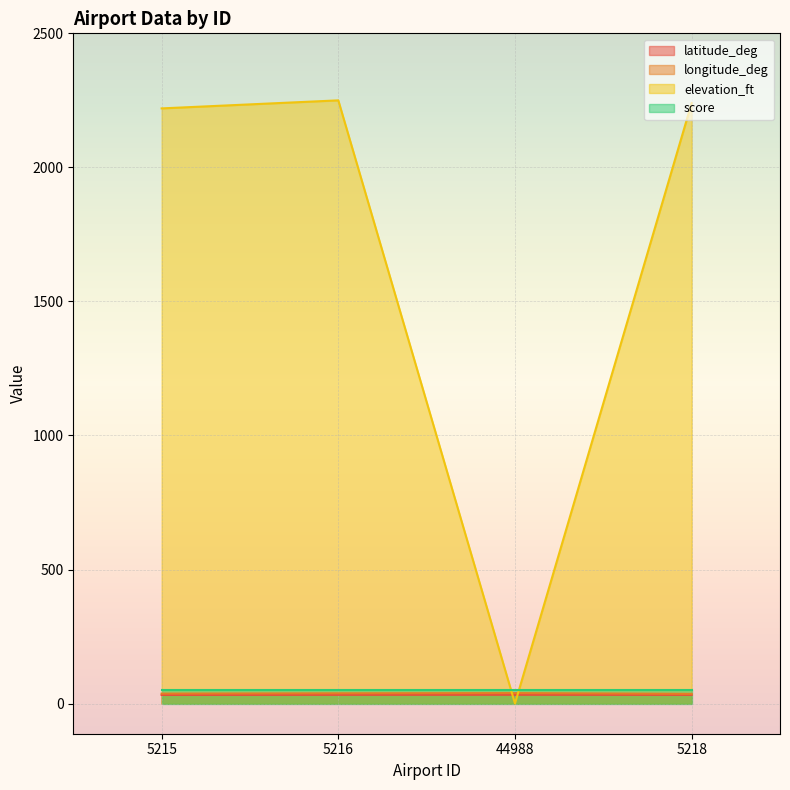

What is the label of the 4th point from the left?

5218